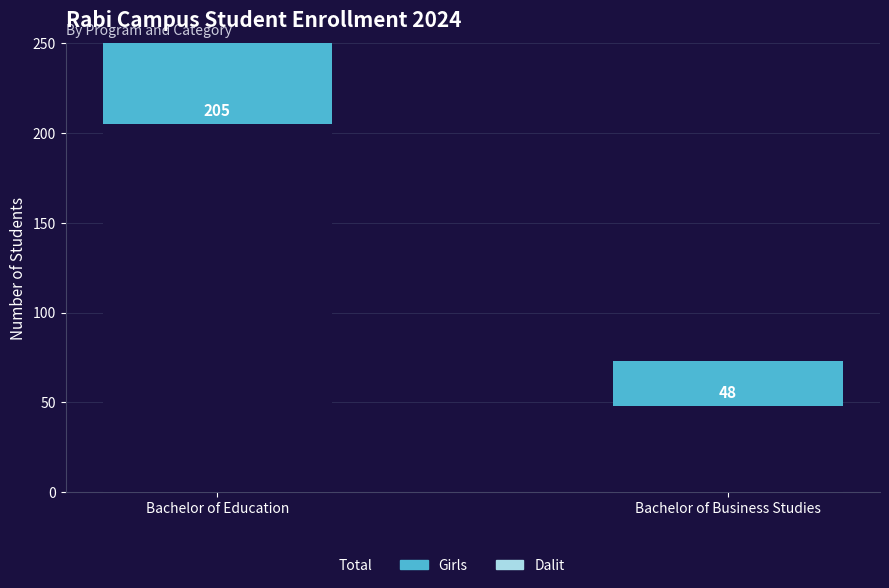

The value of Total at Bachelor of Business Studies is 48. True or false?

True